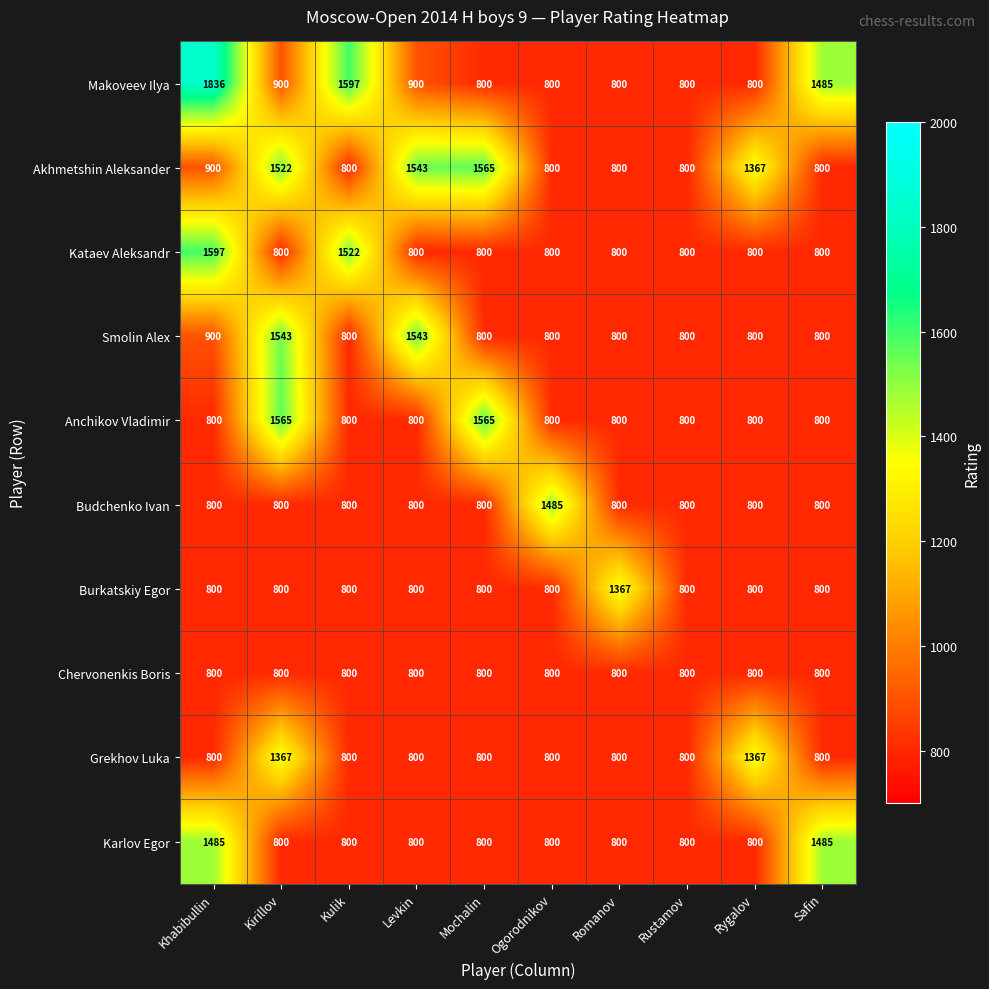

At how many categories does at least one series exceed 1510?

5